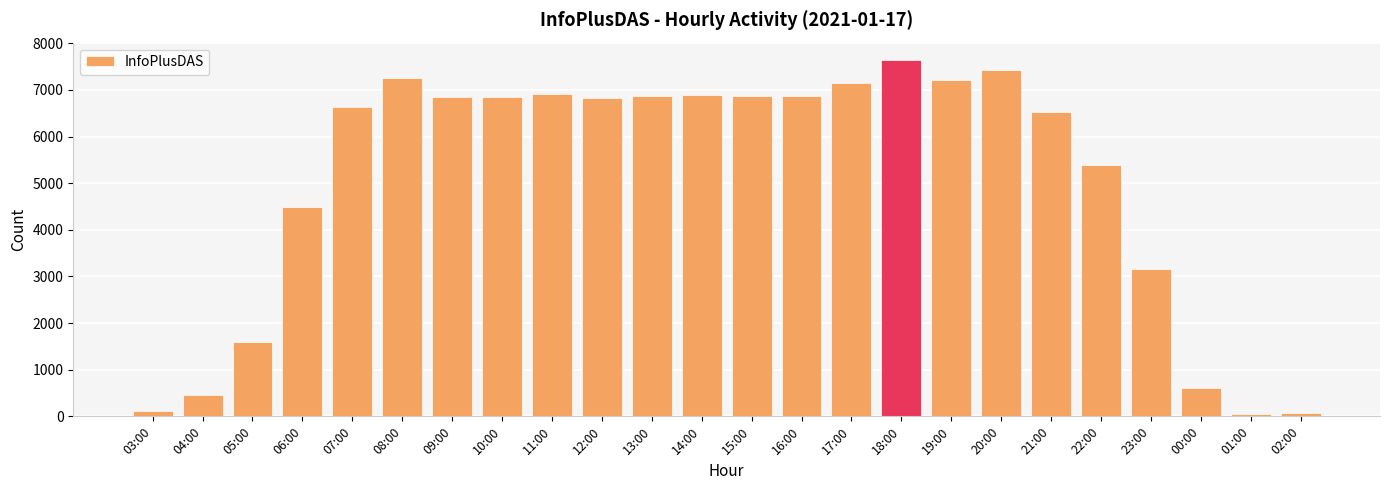

What is the value of the 3rd bar from the left?

1584